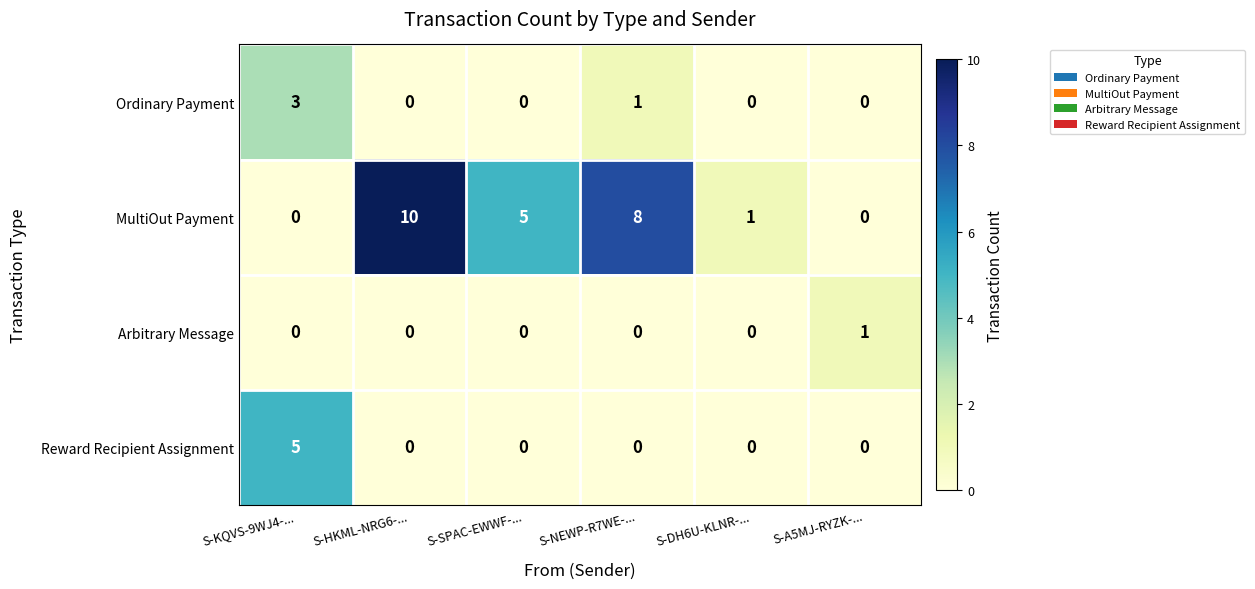

Which series has the largest range (max minus min)?

MultiOut Payment